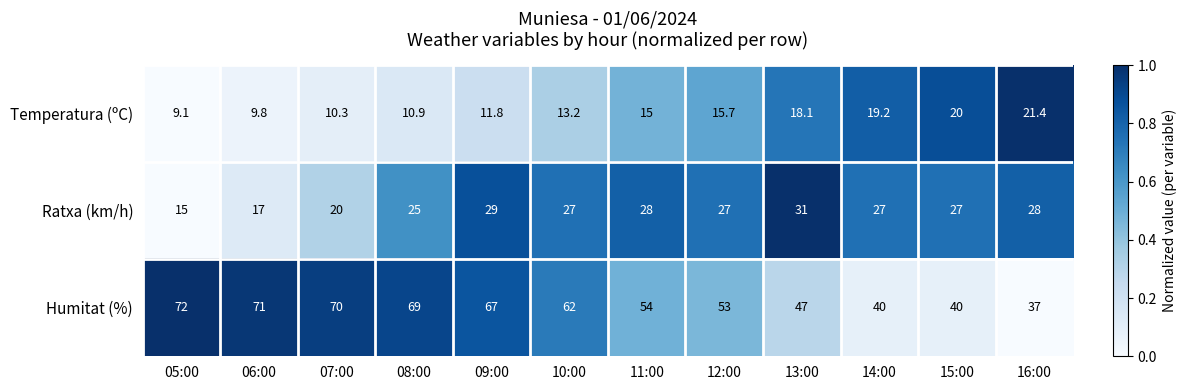

What is the difference between the Humitat (%) values at 16:00 and 14:00?

3.0